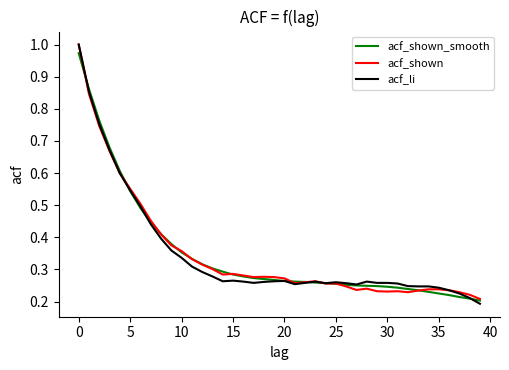

Which series has the widest spread of values?

acf_li